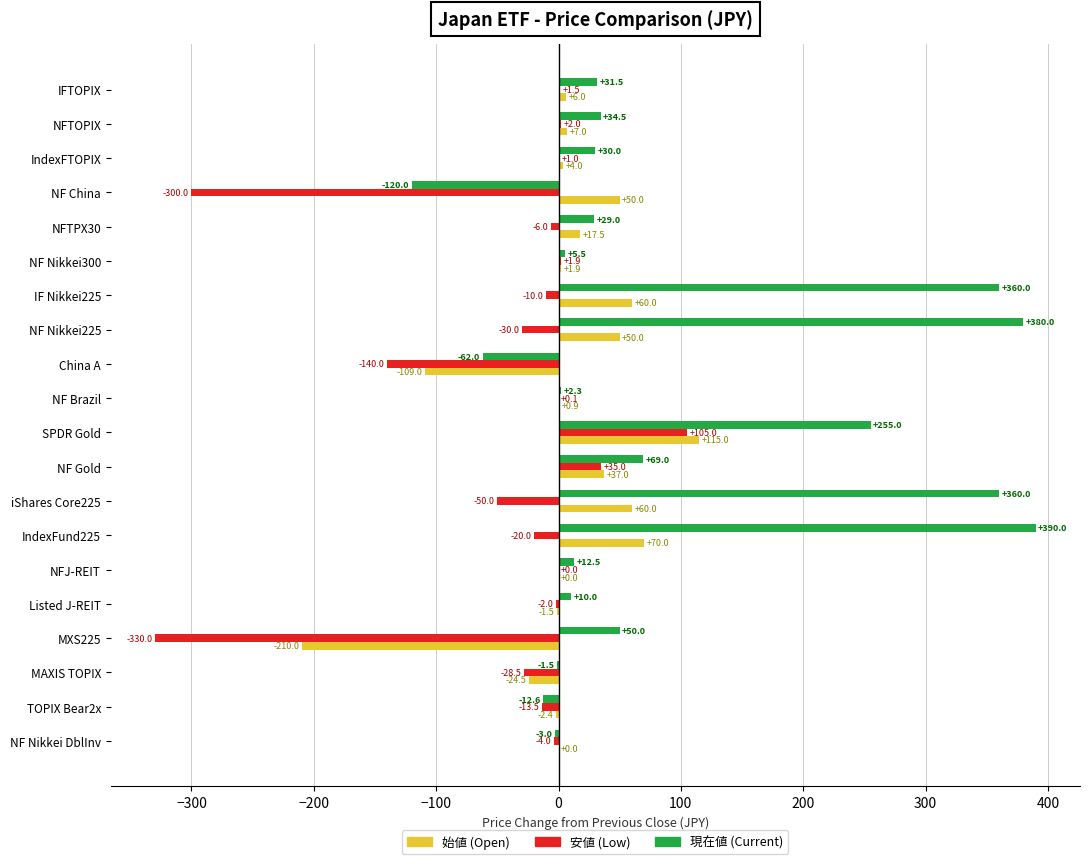

What is the maximum value shown in the chart?

390.0